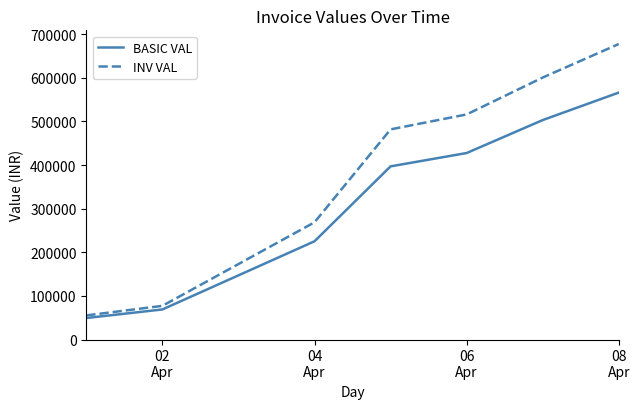

Rank the series by their maximum value, from lowest to highest.

BASIC VAL, INV VAL